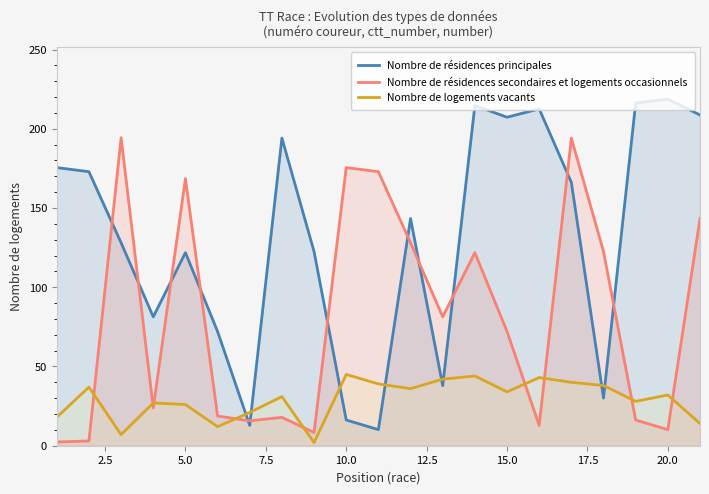

What is the spread (max minus min) of values at 10.0?

159.3